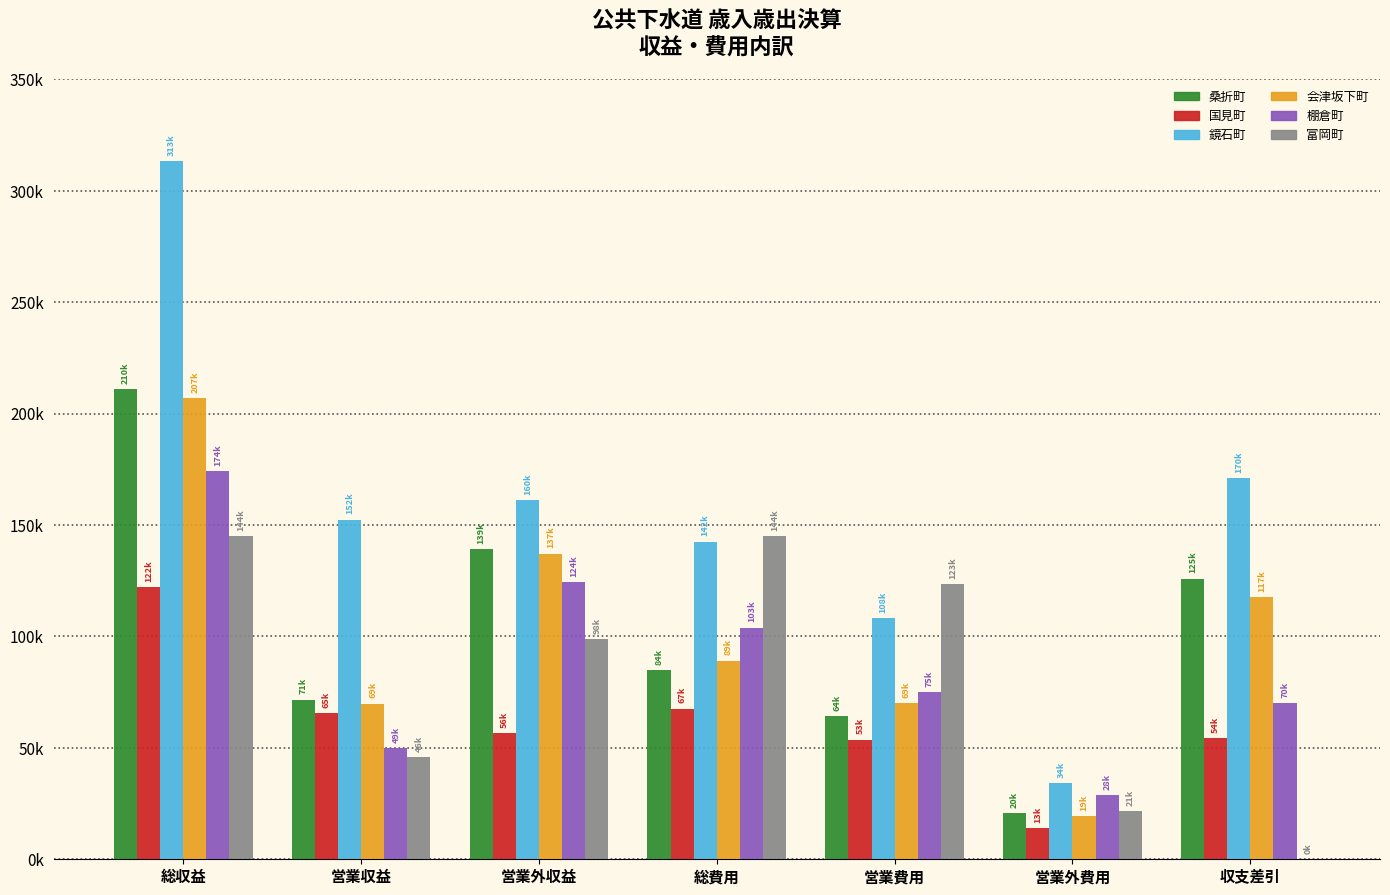

Between 総費用 and 収支差引, which series saw the biggest shift?

富岡町